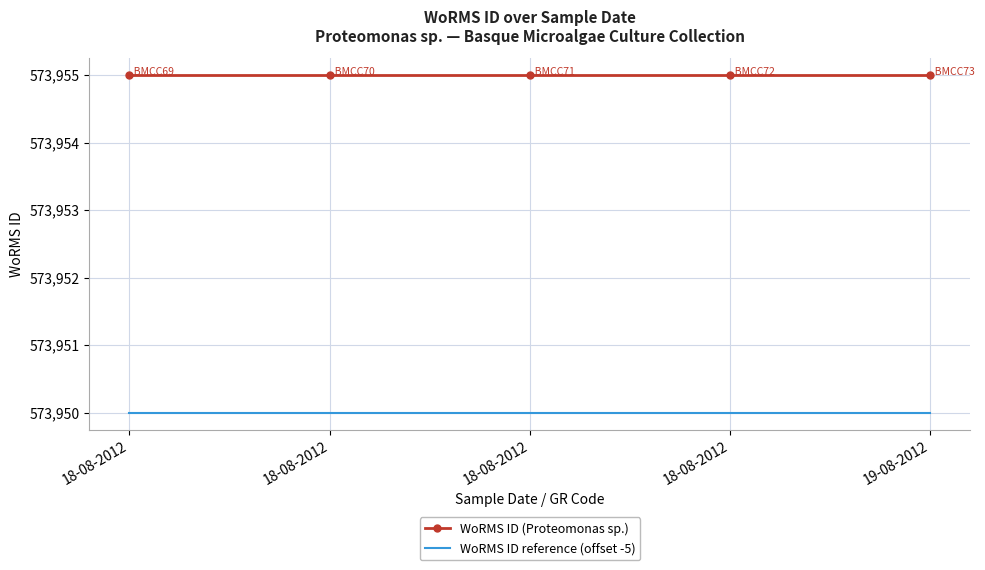

What is the difference between the highest and lowest values at 18-08-2012?

5